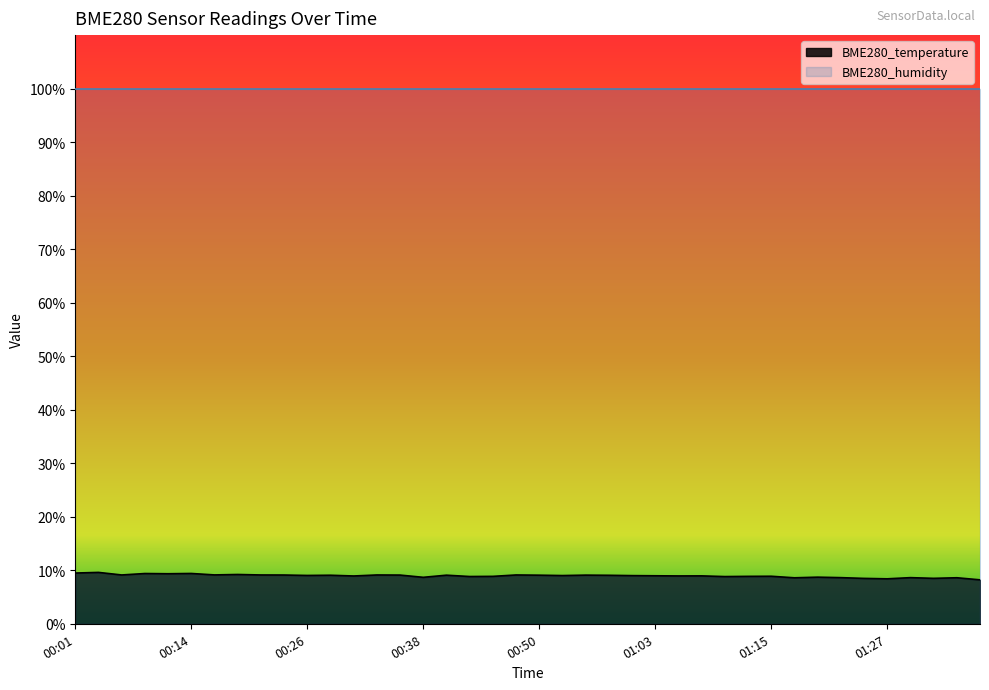

What is the sum of the values at 00:33 and 00:53?

18.1